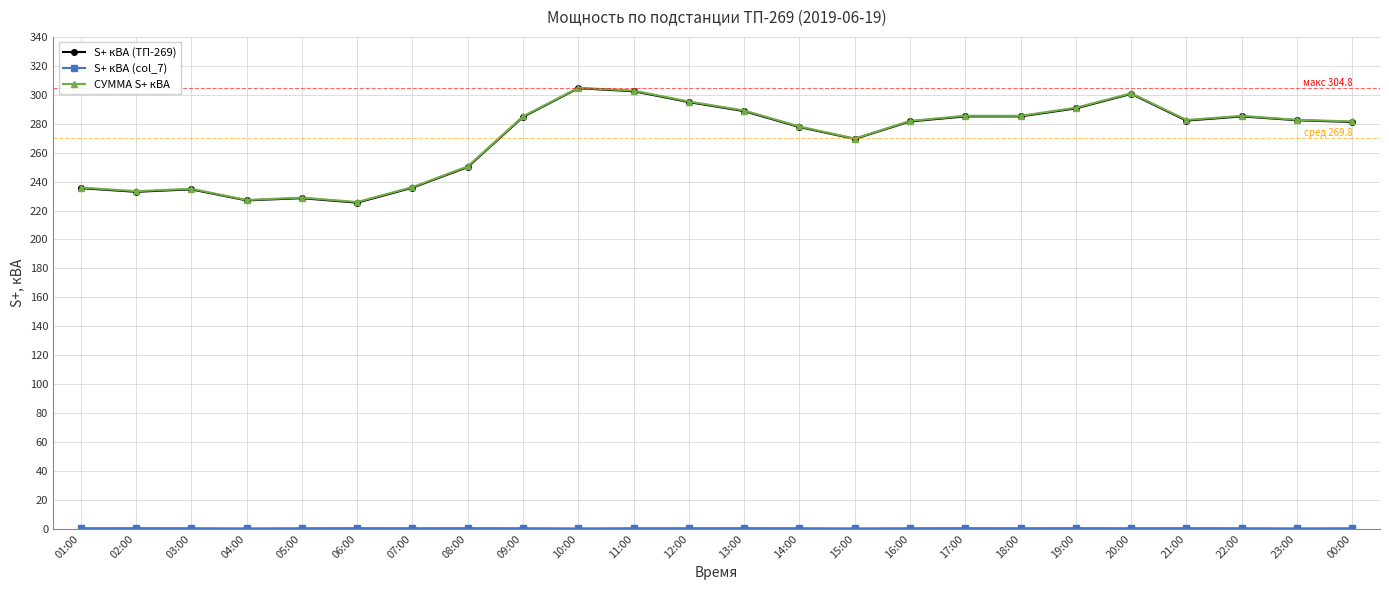

True or false: S+ кВА (ТП-269) and СУММА S+ кВА cross at least once.

False